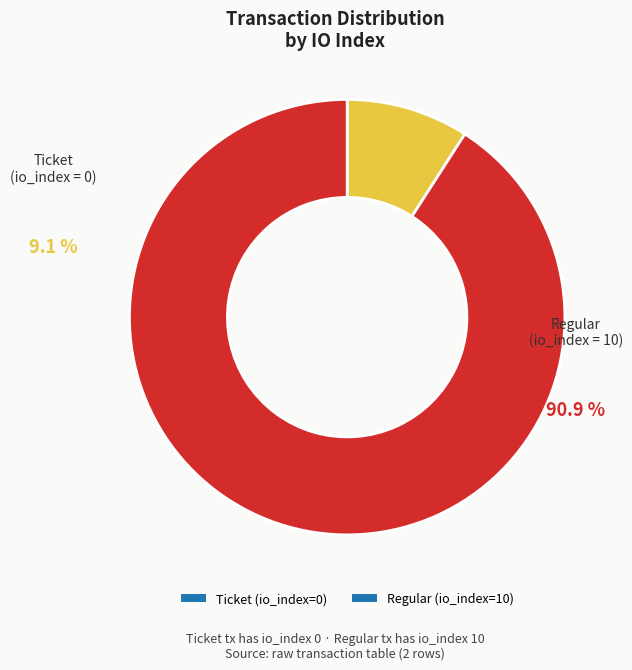

Count the number of slices in the pie.

2